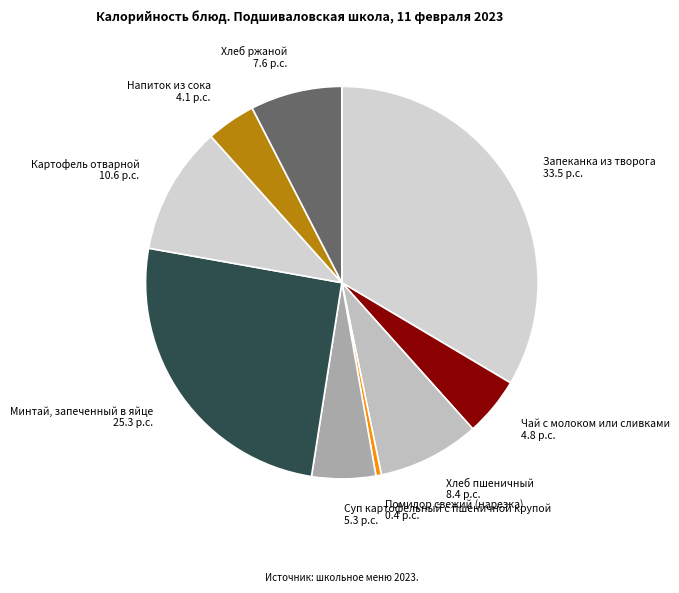

Do Хлеб пшеничный and Минтай, запеченный в яйце together represent more than half of the pie?

No